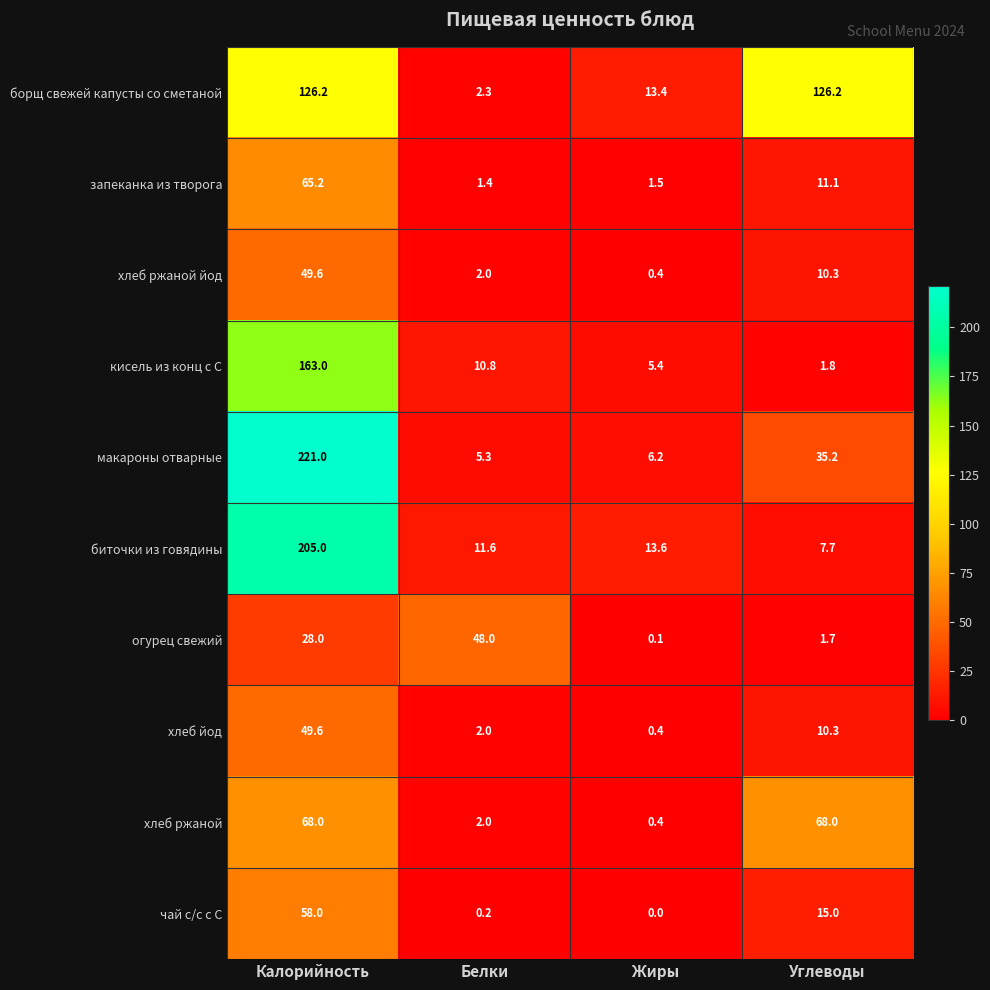

Which series has the largest total across all categories?

борщ свежей капусты со сметаной